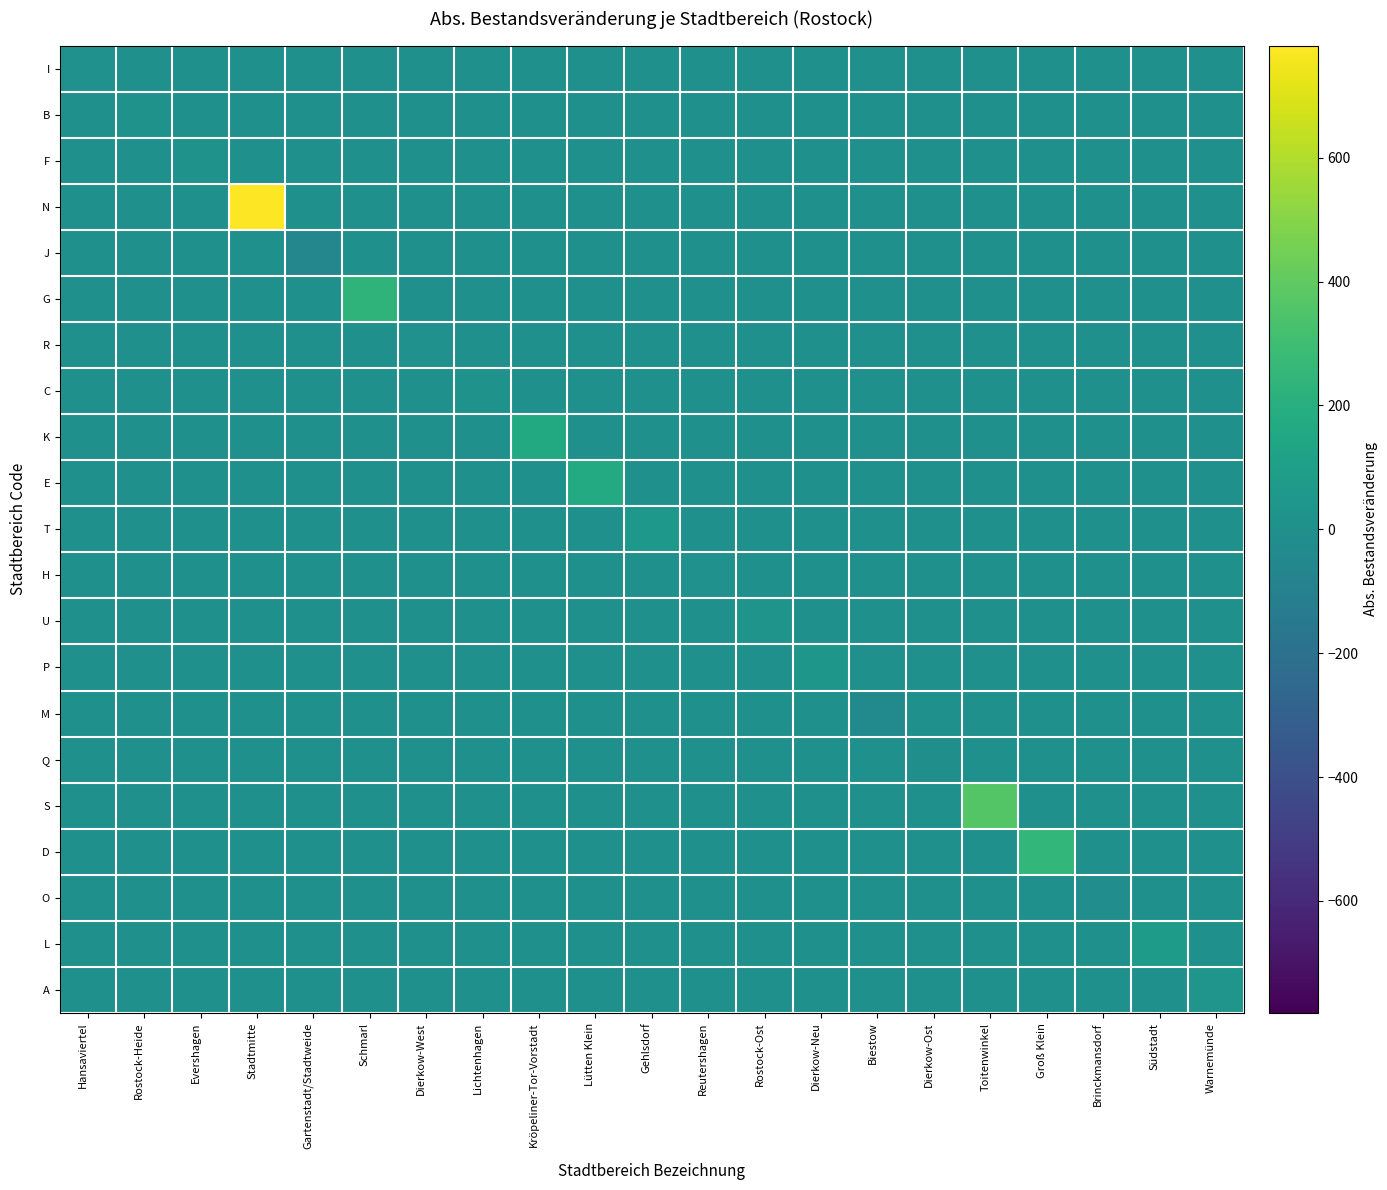

Which series has the largest total across all categories?

N